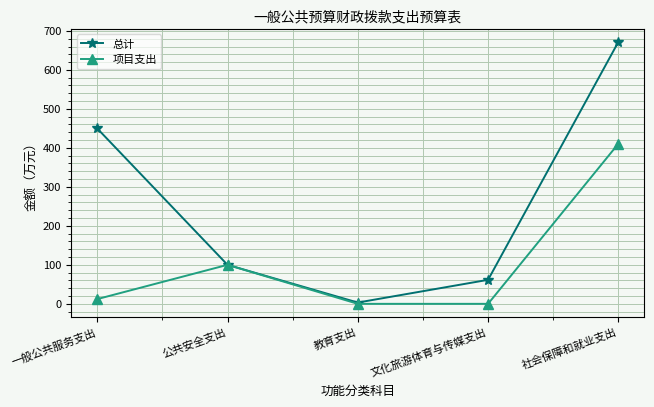

Reading left to right, what are all the values shown in this chart?

总计: 449.8	100.0	3.3	61.6	671.7
项目支出: 12.2	100.0	0.0	0.0	410.6